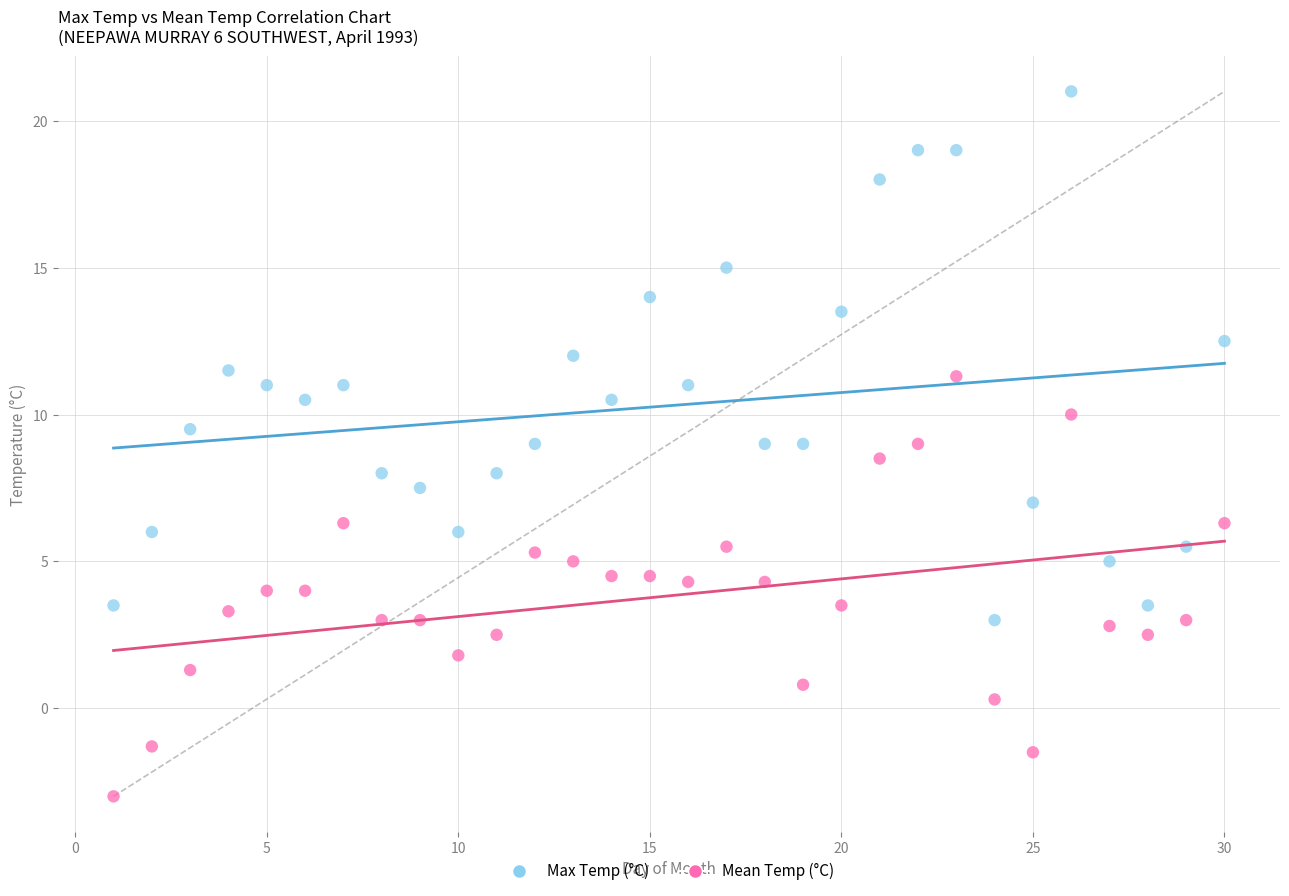

Across all data points, what is the range of Y values (max minus min)?

24.0